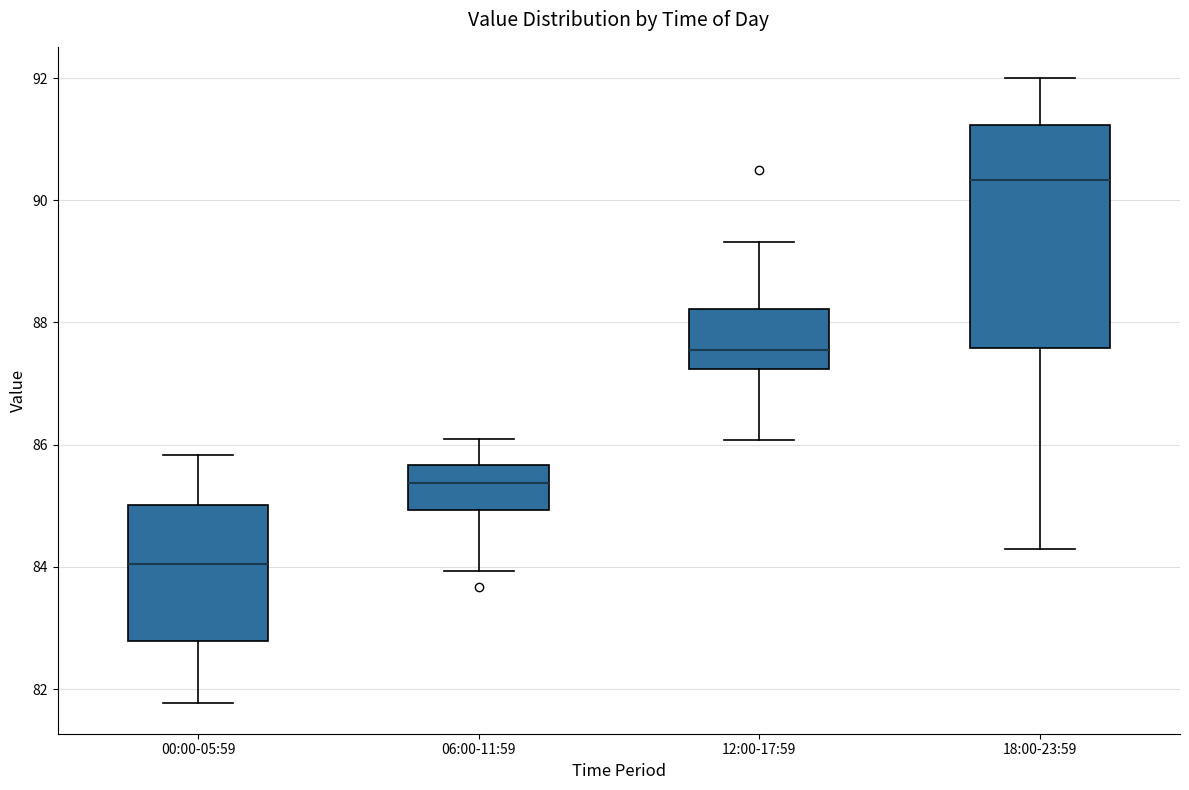

Reading left to right, transcribe this box plot: for each box, give where its median line is, the range the box spans, and where its two whiskers end, as read against the y-axis. The values are not printed on the chart, so give them approximately, as read against the axis.

00:00-05:59: median 84.0, box 82.8 to 85.0, whiskers 81.8 to 85.8
06:00-11:59: median 85.4, box 85.0 to 85.6, whiskers 84.0 to 86.0
12:00-17:59: median 87.6, box 87.2 to 88.2, whiskers 86.0 to 89.4
18:00-23:59: median 90.4, box 87.6 to 91.2, whiskers 84.4 to 92.0